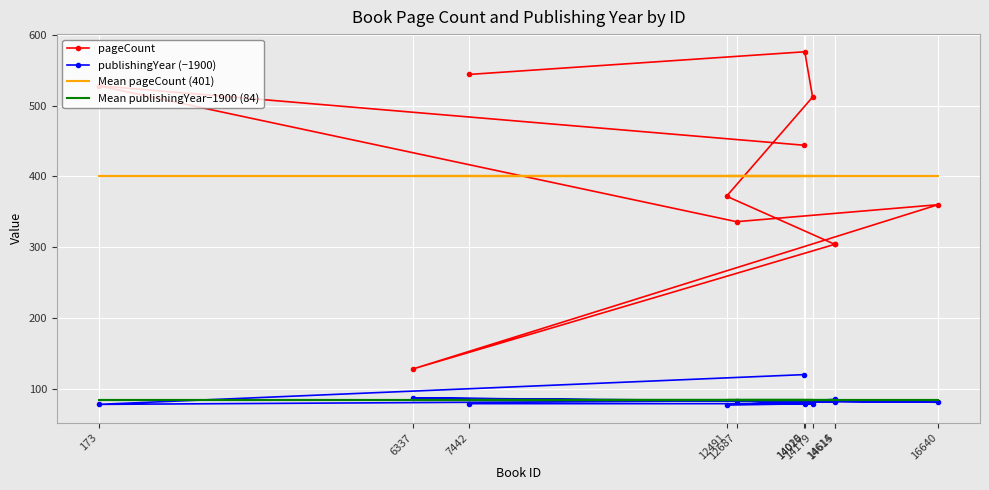

Which series has the largest range (max minus min)?

pageCount